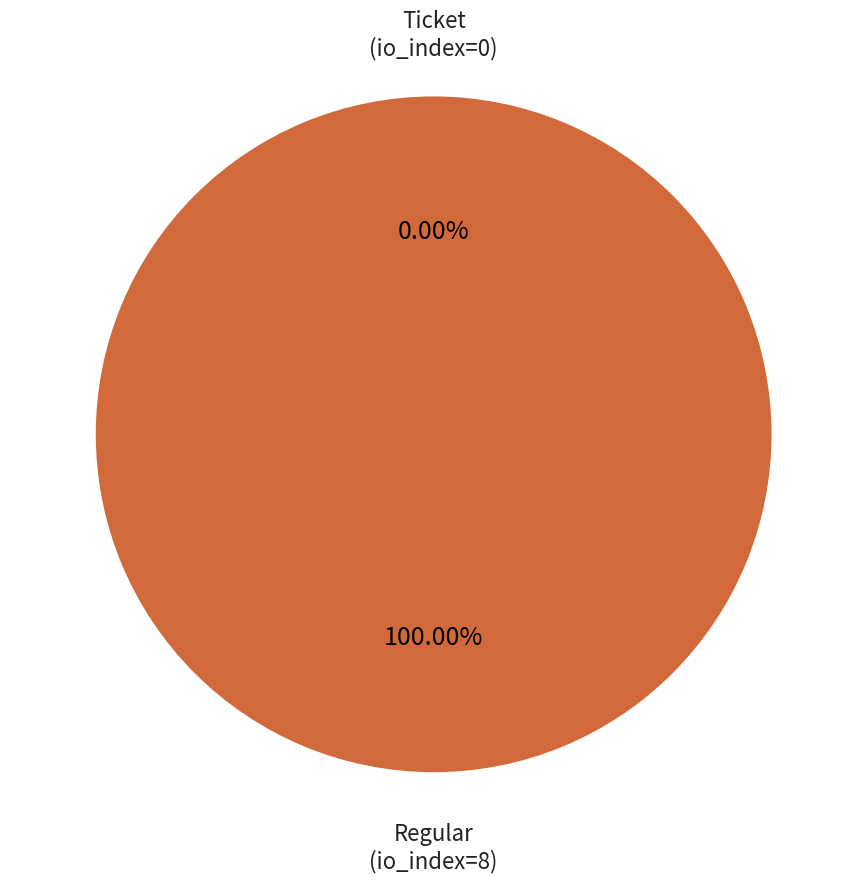

What is the largest slice in the pie chart?

Regular
(io_index=8)